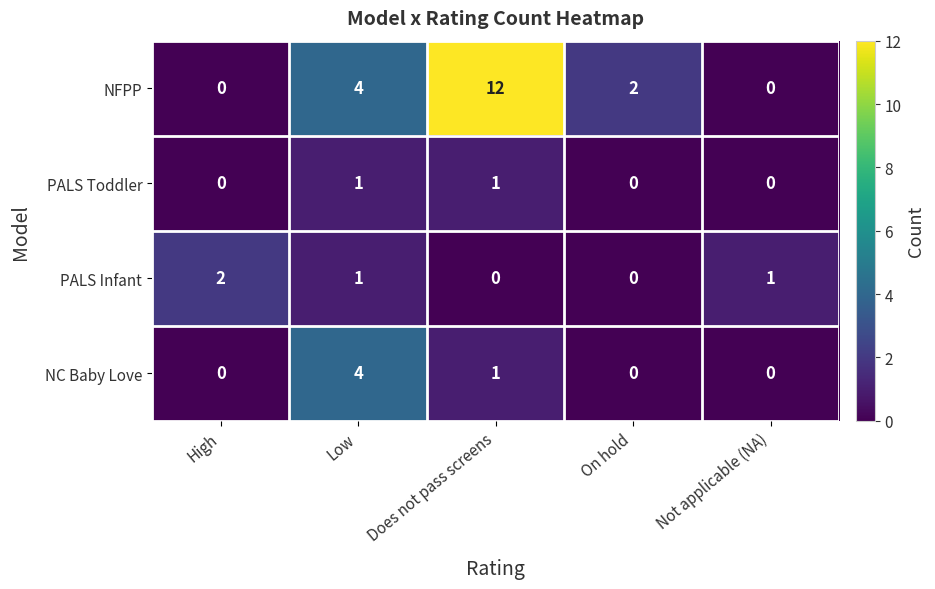

The PALS Infant series shows -1 at Does not pass screens. True or false?

False